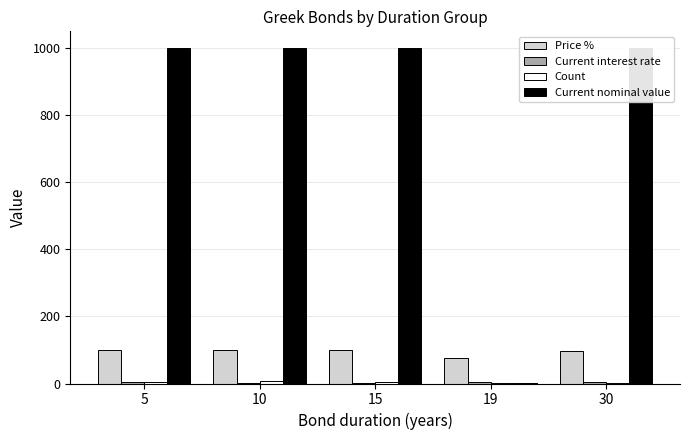

At which label does Price % reach its minimum?

19